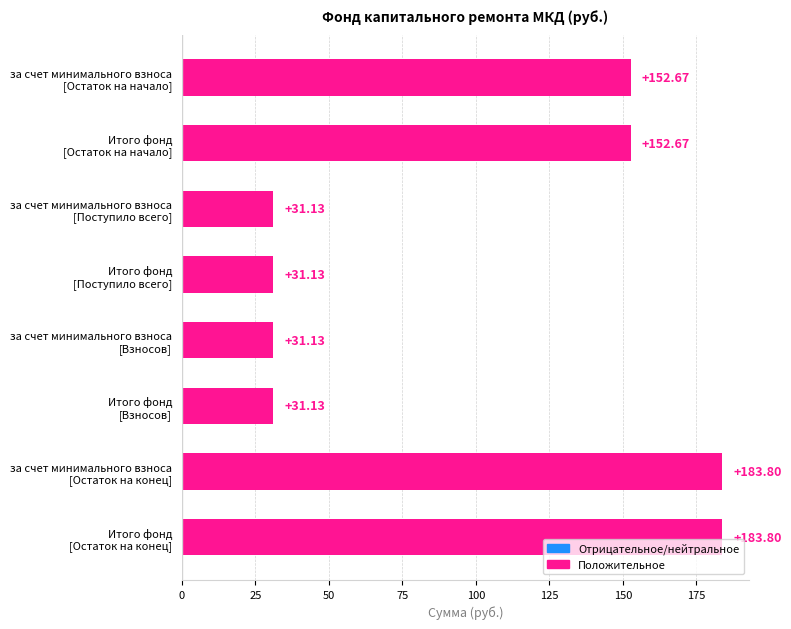

What is the difference between the maximum and second lowest values?

152.7